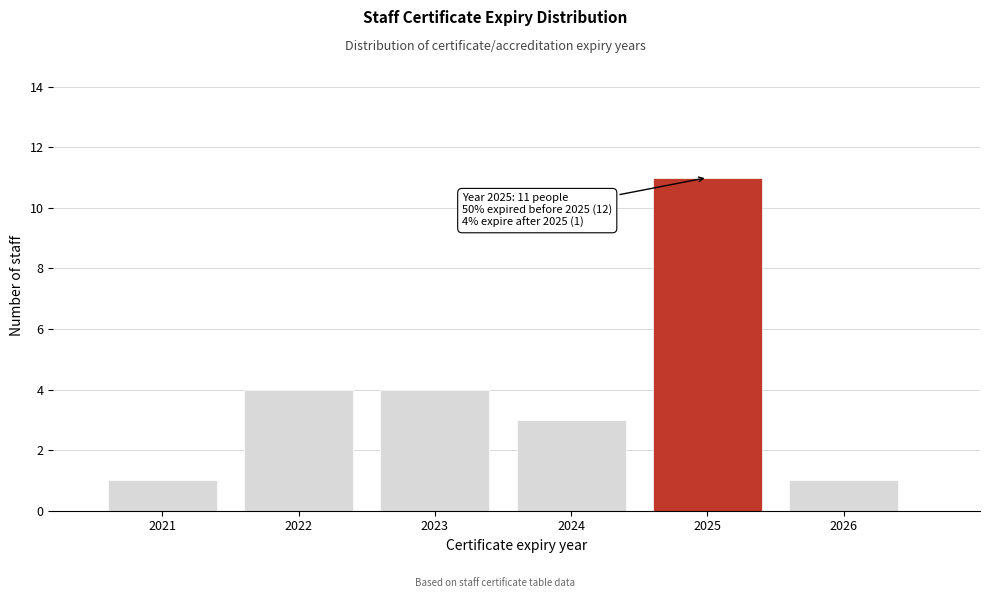

Reading left to right, what are all the values shown in this chart?

1	4	4	3	11	1